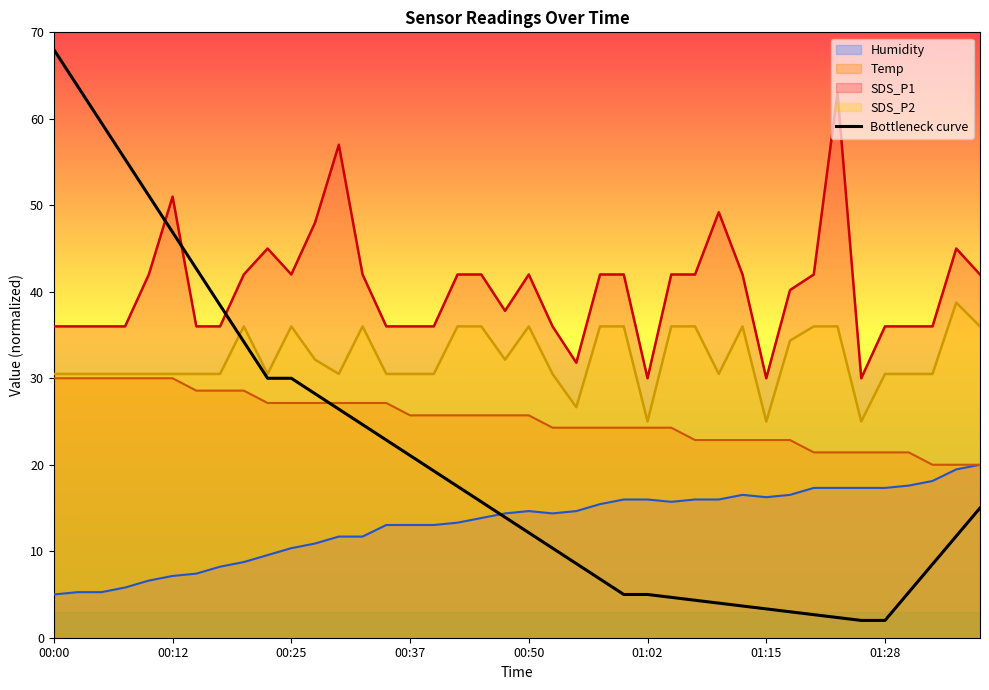

True or false: the data shows 5.2 at 36.

True